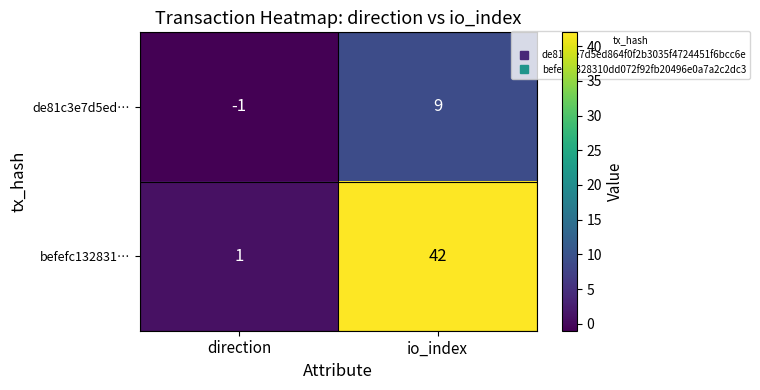

Which label corresponds to the smallest value in the chart?

direction